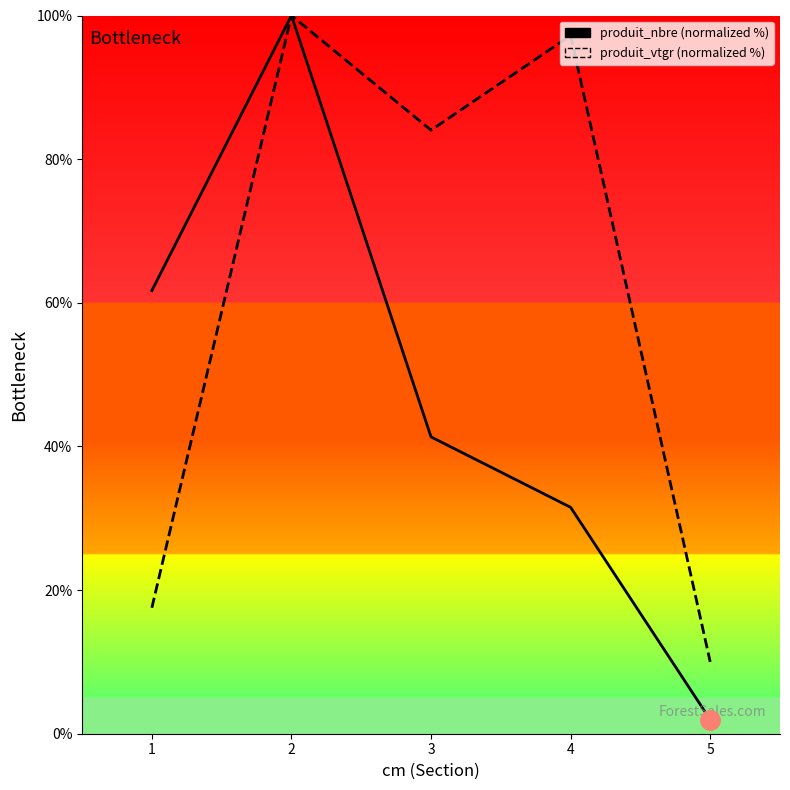

What is the minimum value for produit_vtgr?

10.0